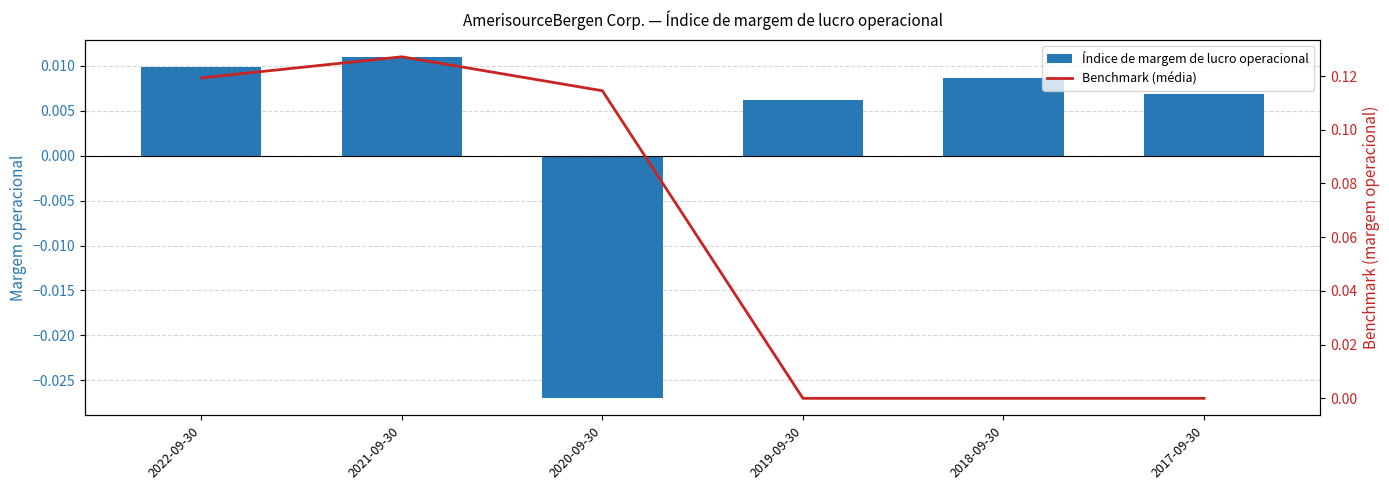

Are the bars horizontal?

No